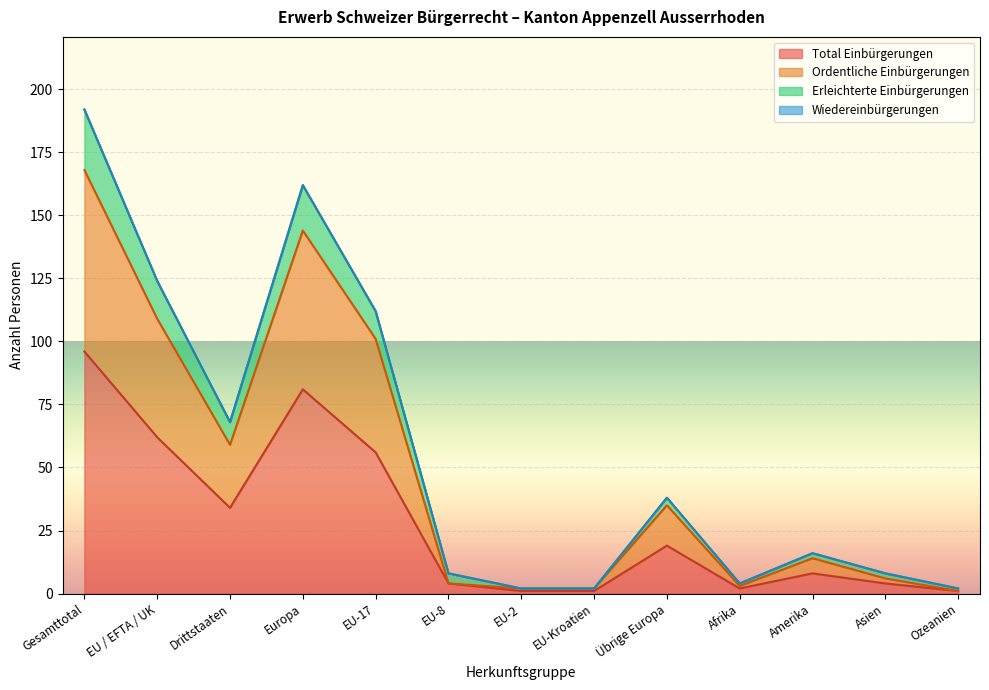

Does the chart display data point markers on the line(s)?

No